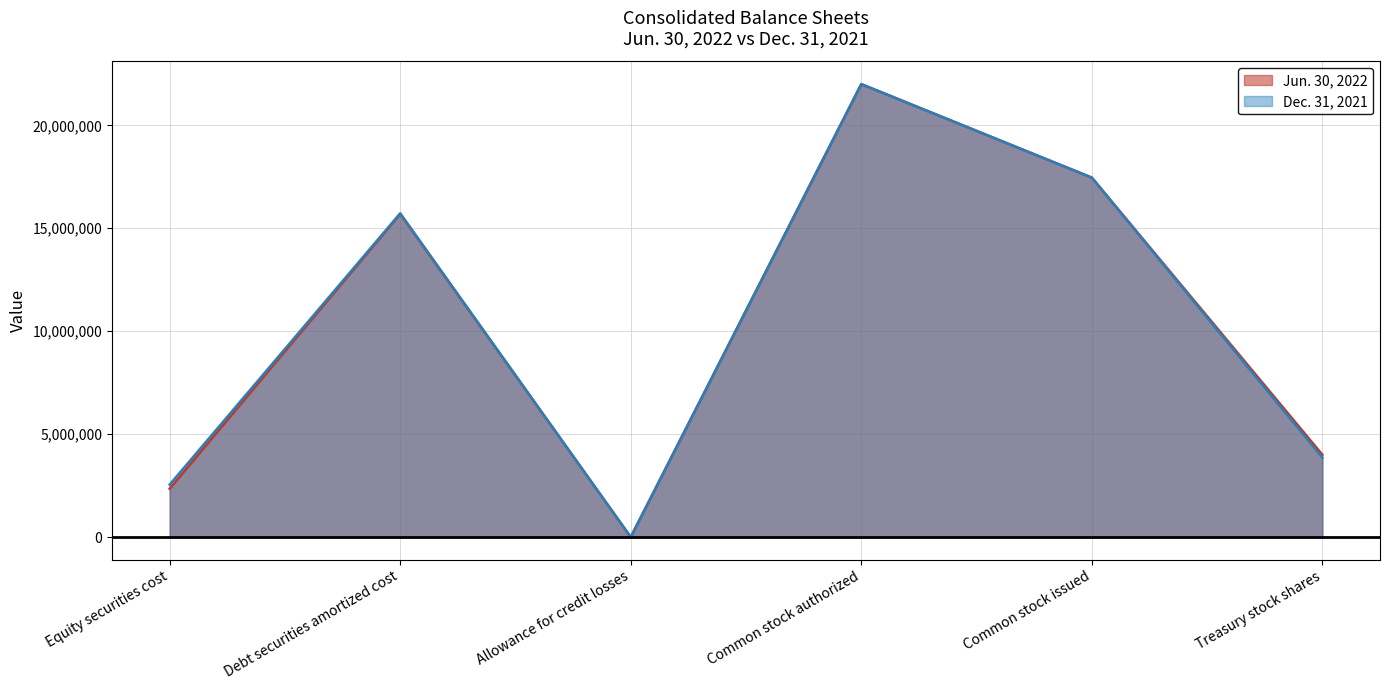

At which label is Dec. 31, 2021 closest to 11000251?

Debt securities amortized cost